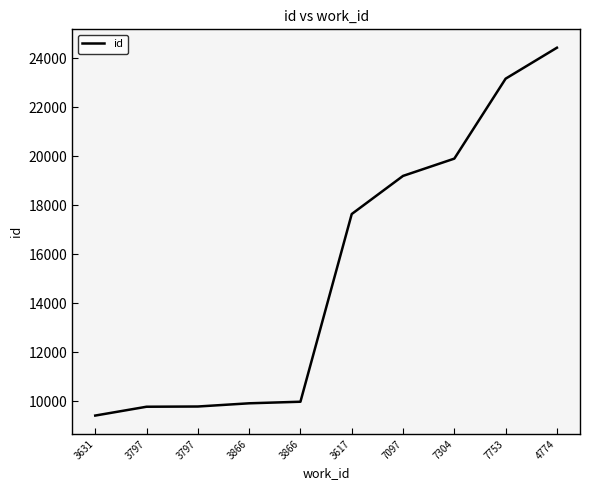

Reading left to right, list all the values displayed in this chart.

3631=9424	3797=9784	3797=9793	3866=9924	3866=9988	3617=17640	7097=19194	7304=19899	7753=23158	4774=24420